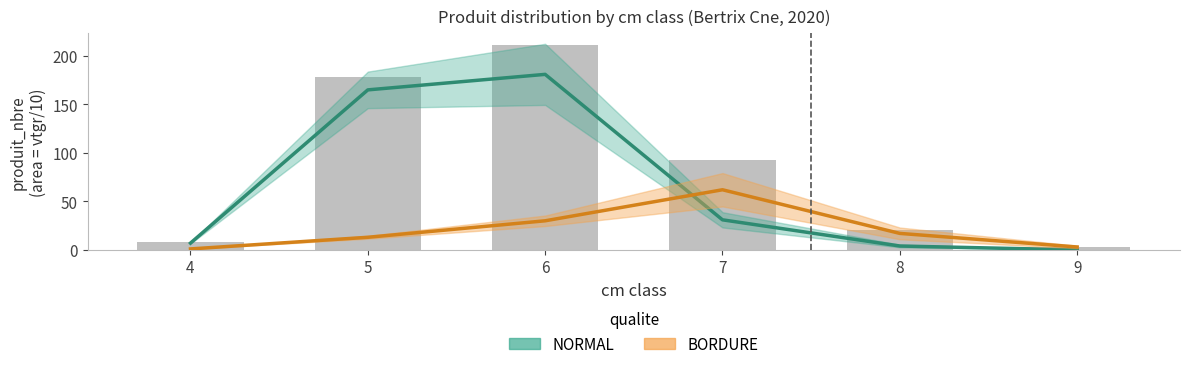

Reading left to right, list all the values displayed in this chart.

BORDURE_produit_nbre: 4=1	5=13	6=30	7=62	8=17	9=3
NORMAL_produit_nbre: 4=7	5=165	6=181	7=31	8=4	9=0